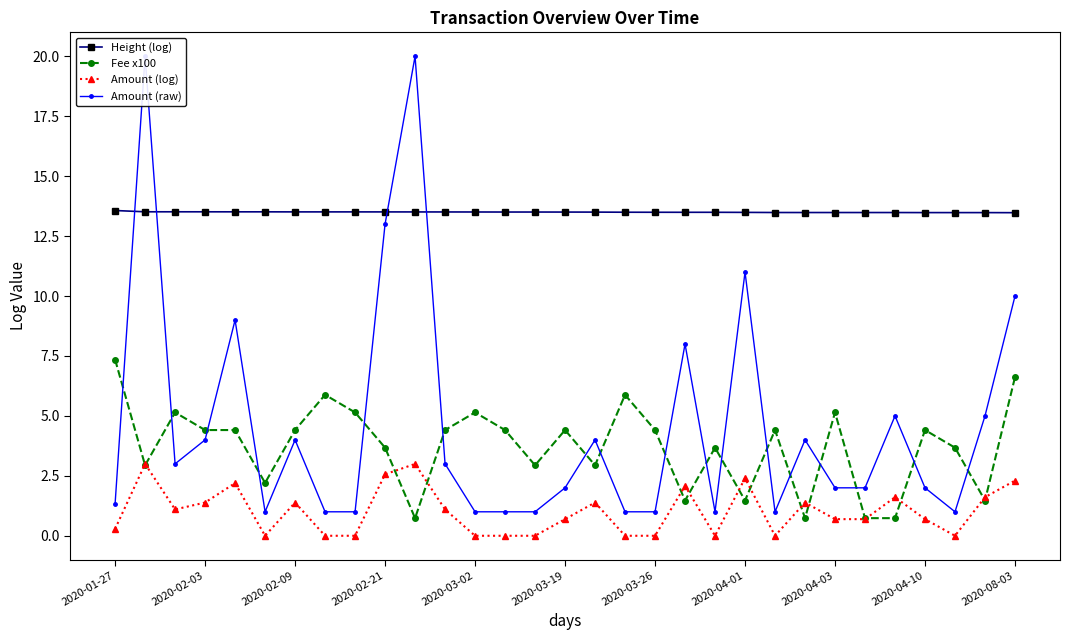

Which series has the widest spread of values?

Amount (raw)